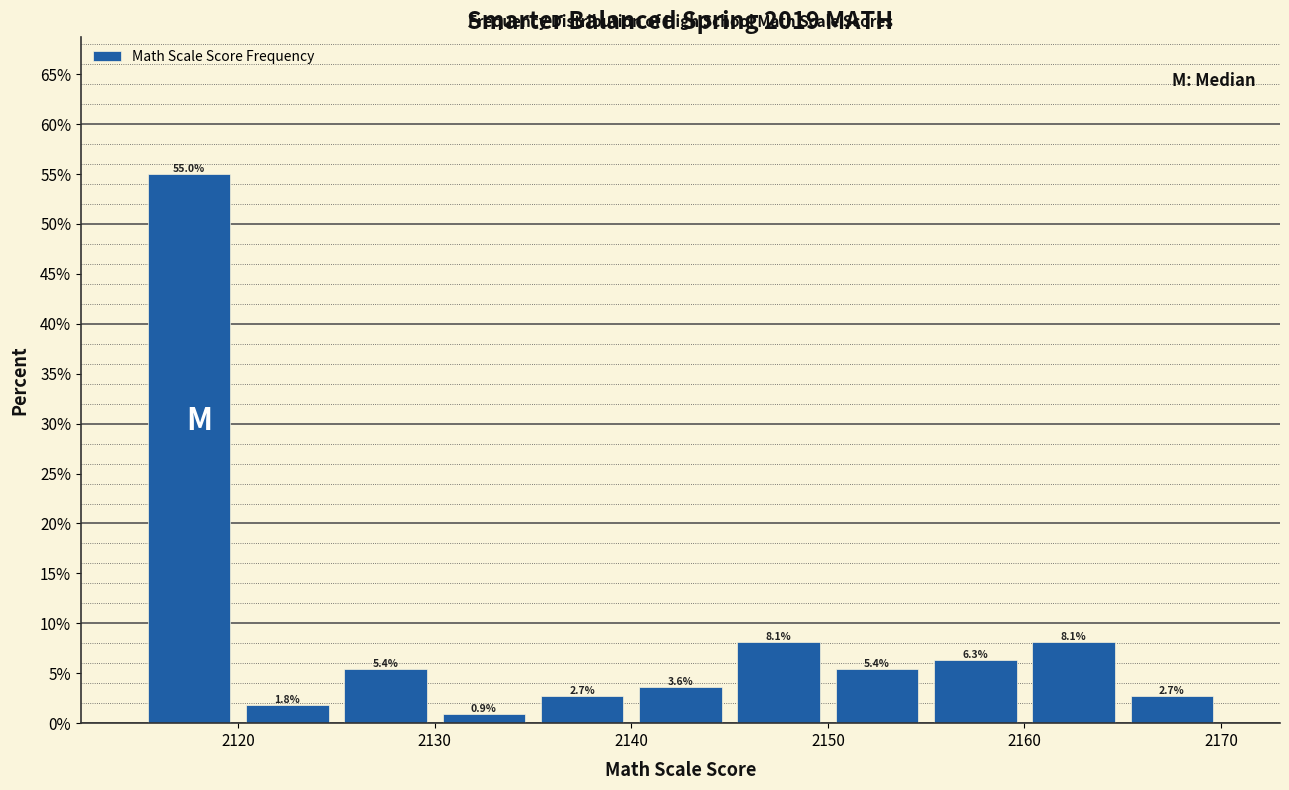

Which range on the x-axis has the tallest bar?

2115 to 2120